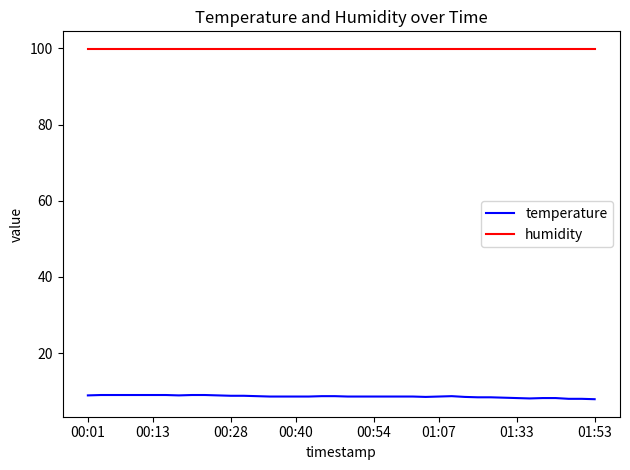

What is the average value of the temperature series?

8.6